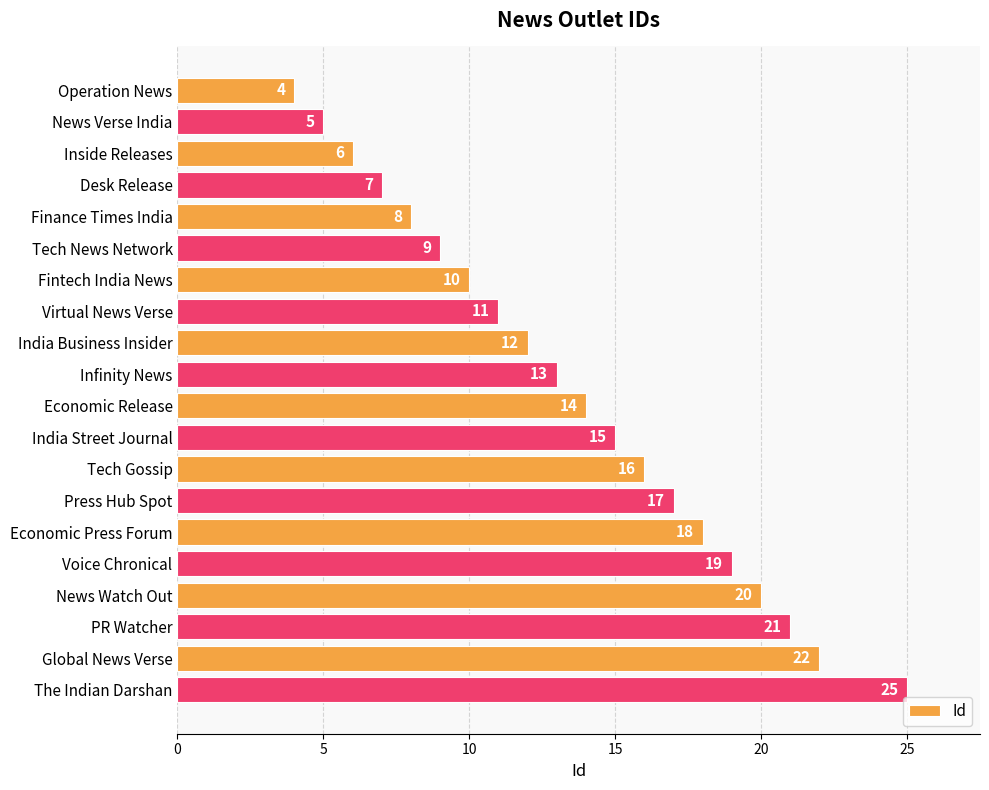

The chart shows a value of 3 at Tech News Network. True or false?

False